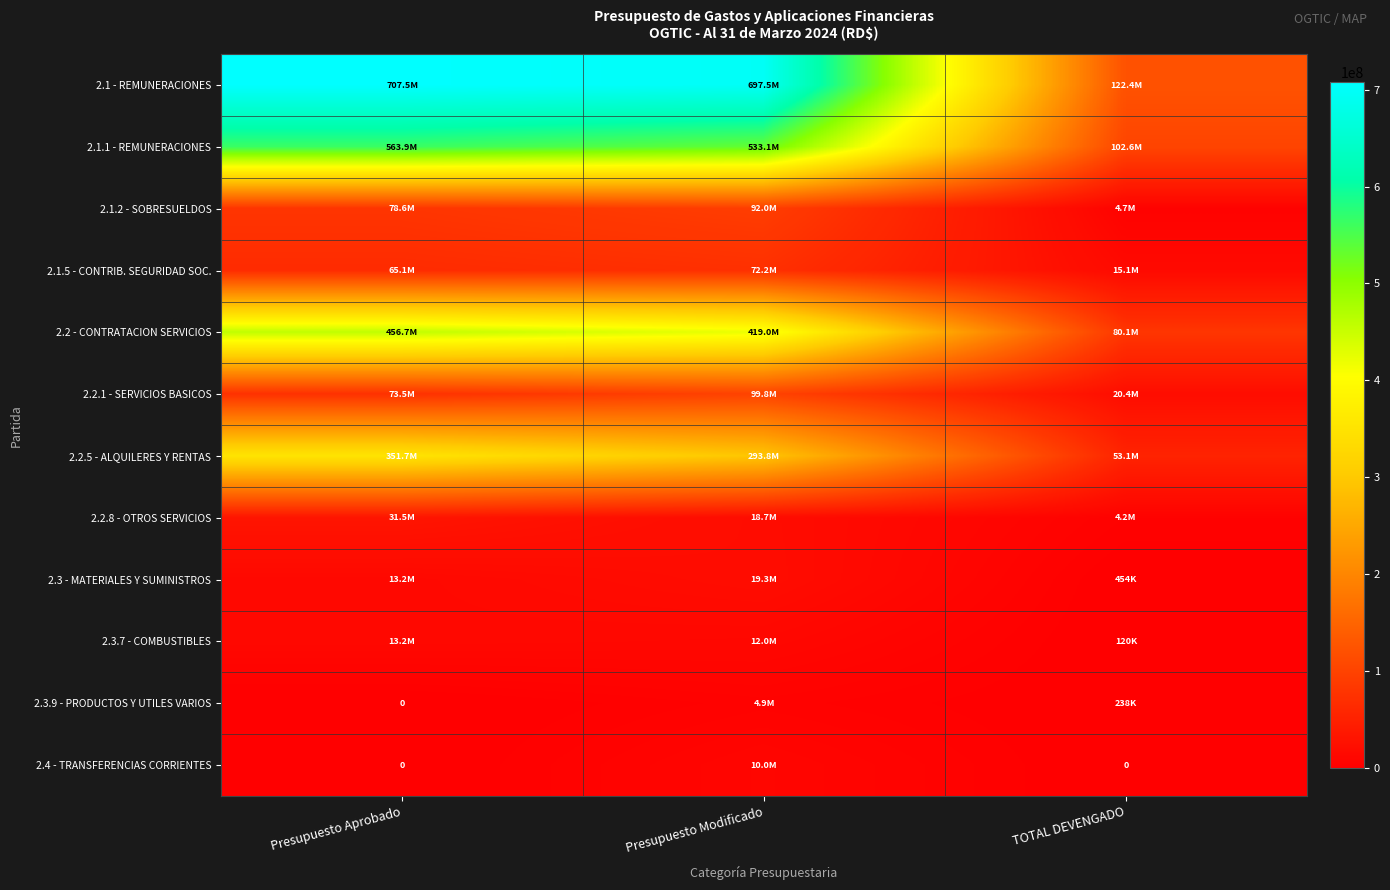

At which label does 2.2.8 - OTROS SERVICIOS reach its minimum?

TOTAL DEVENGADO